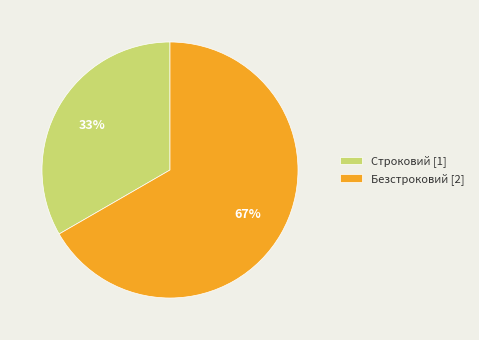

How many slices are in this pie chart?

2